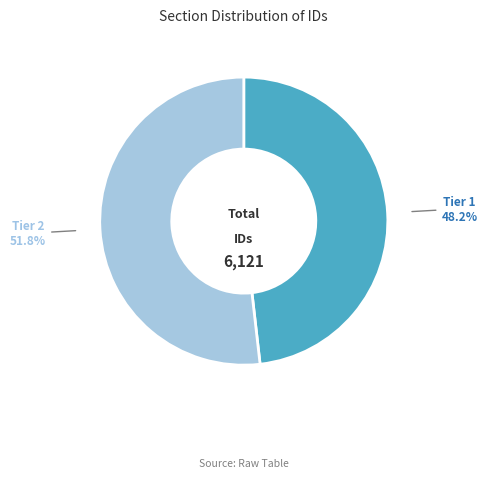

Is there a majority slice in this chart?

Yes